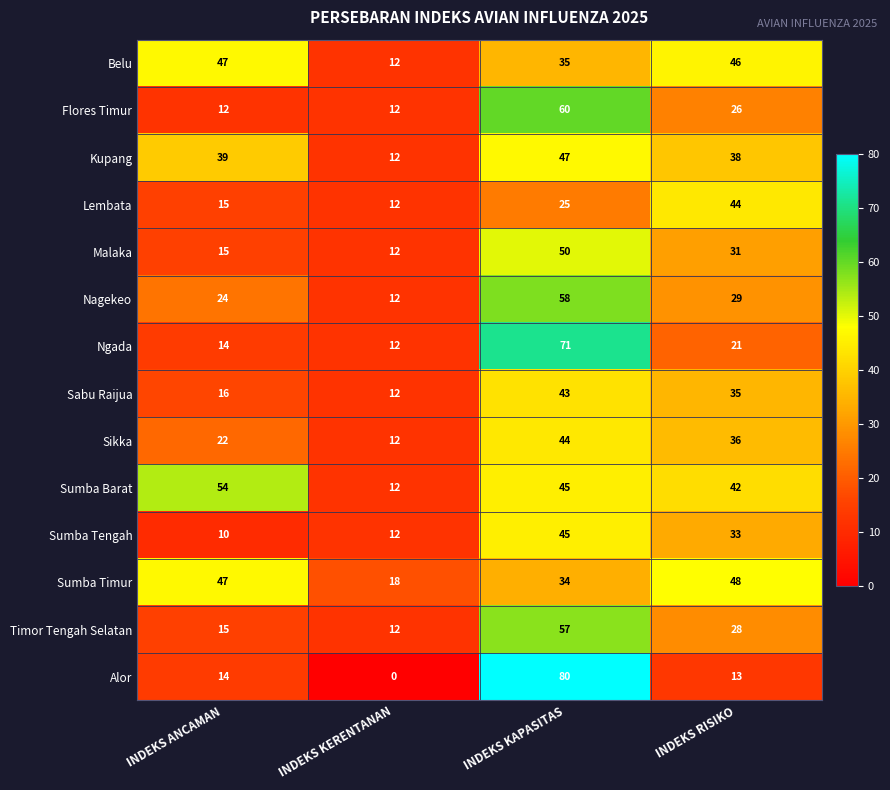

What is the spread (max minus min) of values at INDEKS ANCAMAN?

44